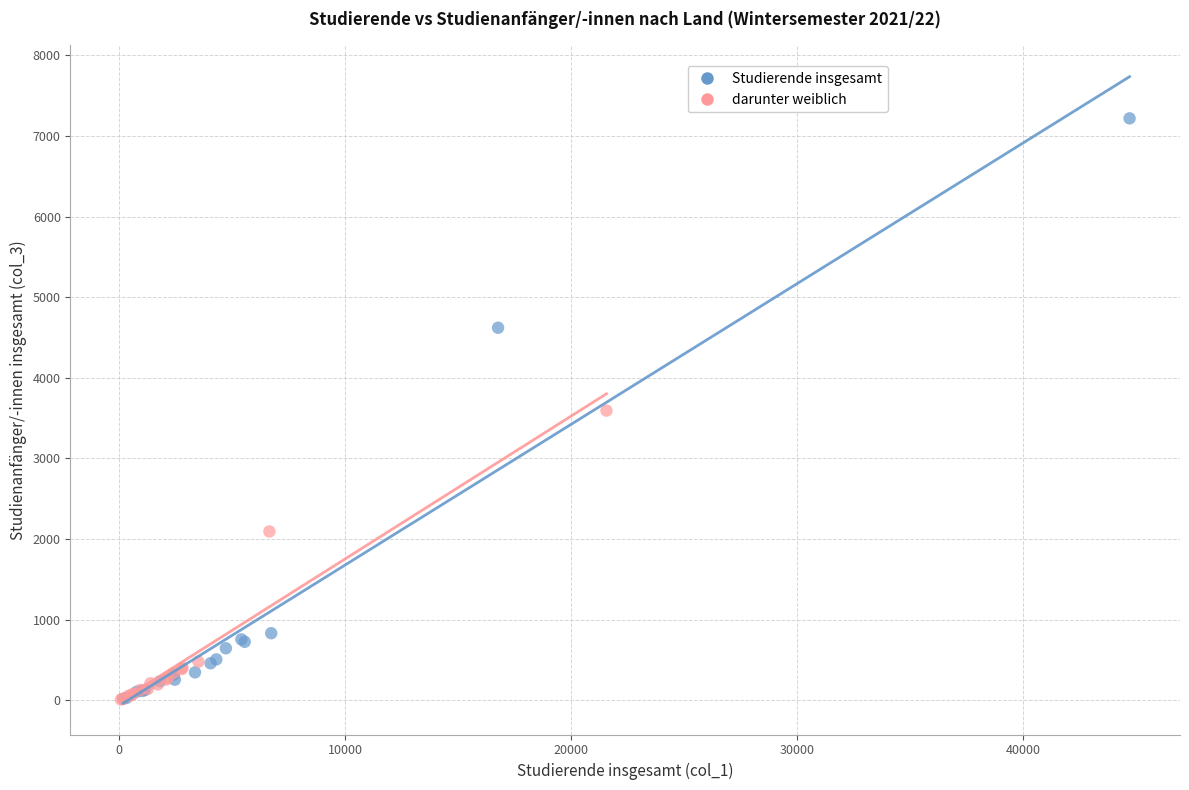

Which series contains the highest Y value?

Studierende insgesamt